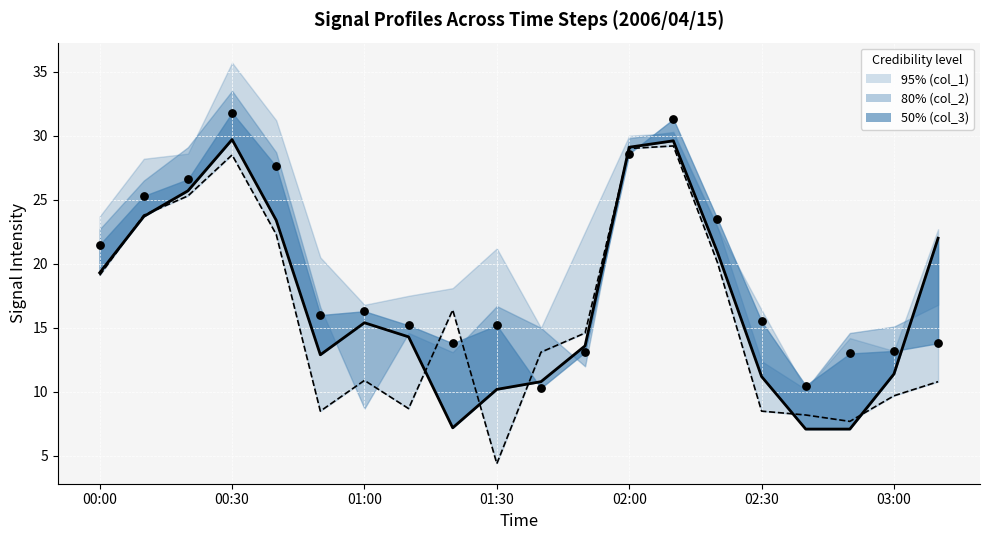

What is the total value across all series at 02:30?

19.7